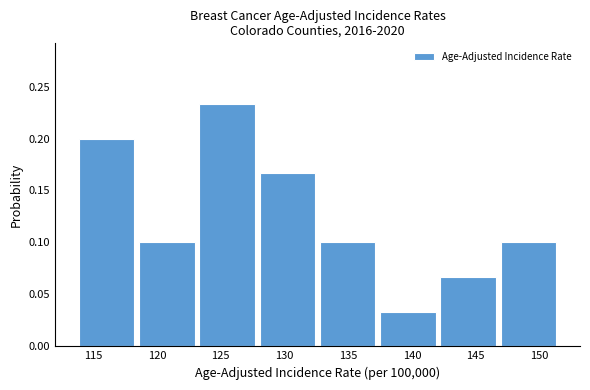

Which range on the x-axis has the tallest bar?

123.0 to 128.0